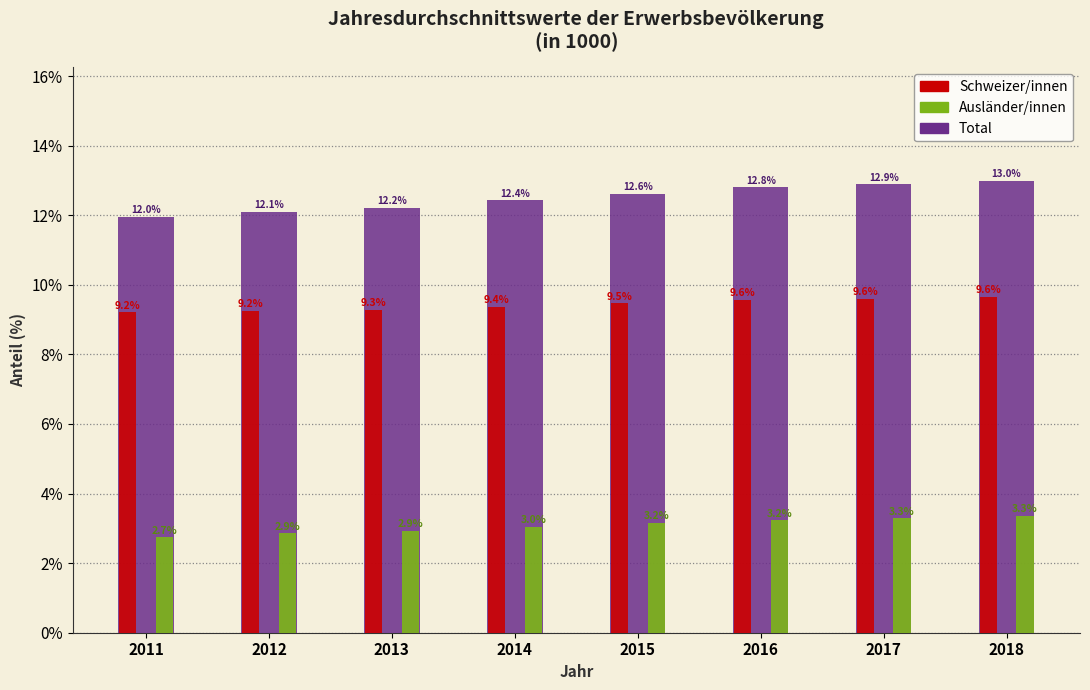

Is the value of Ausländer/innen at 2015 greater than the value of Schweizer/innen at 2016?

No